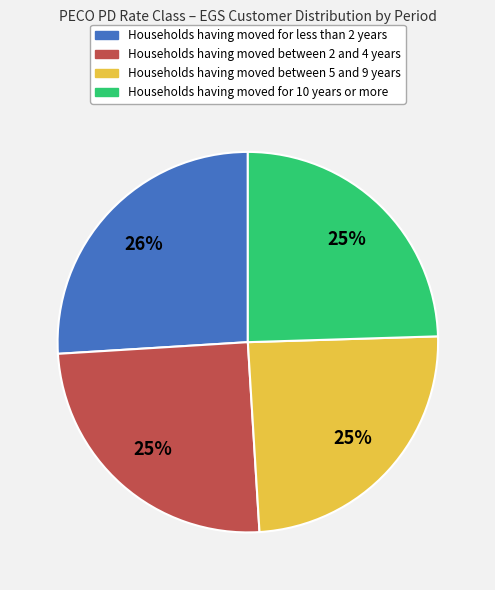

Is there a majority slice in this chart?

No